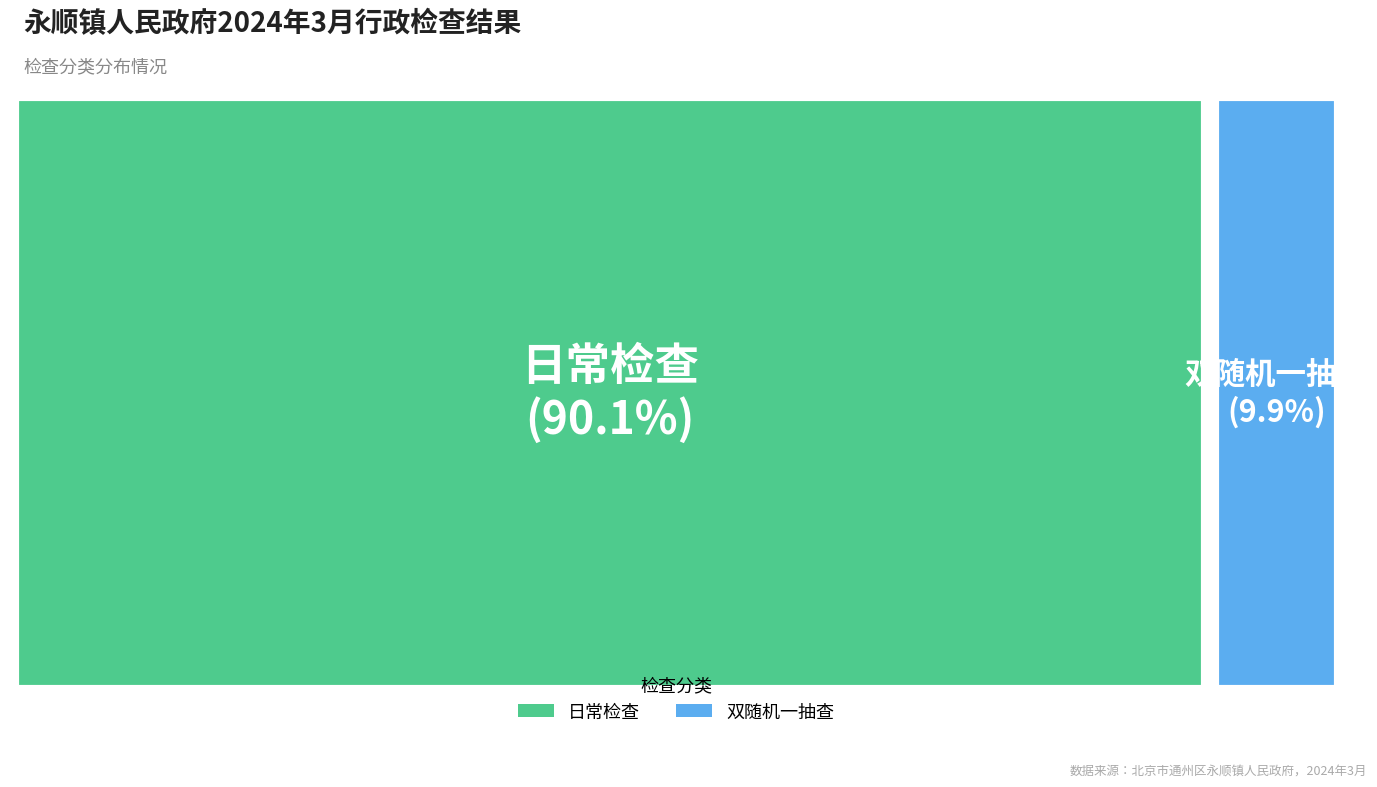

Which category has the biggest portion of the pie?

日常检查